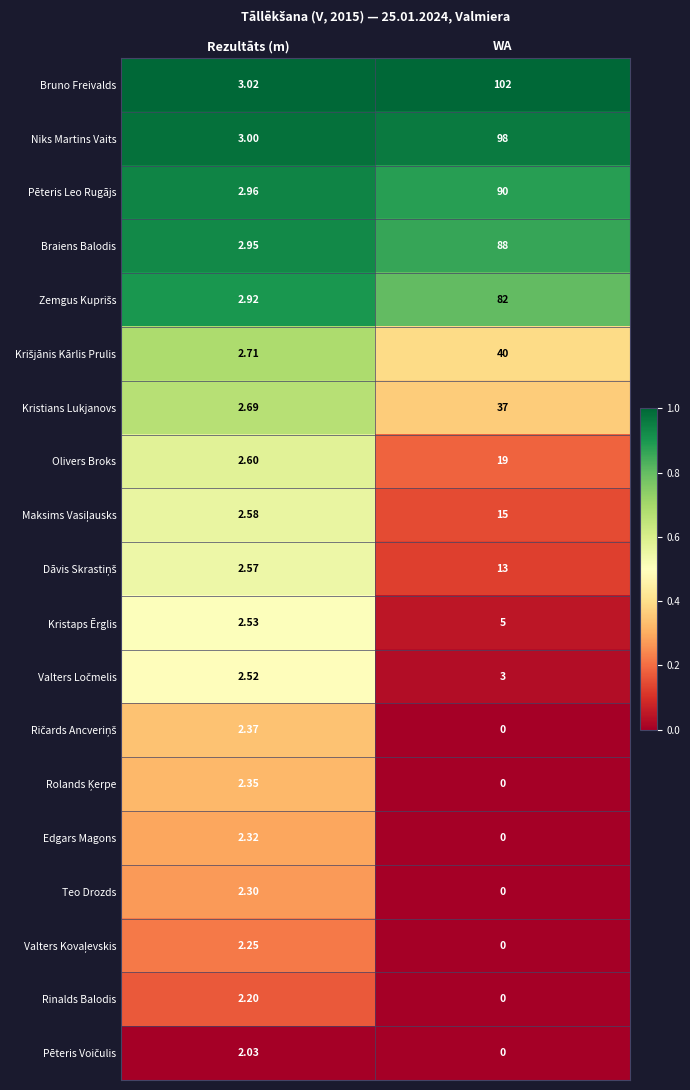

Where is Kristaps Ērglis nearest to the value 3?

Rezultāts (m)